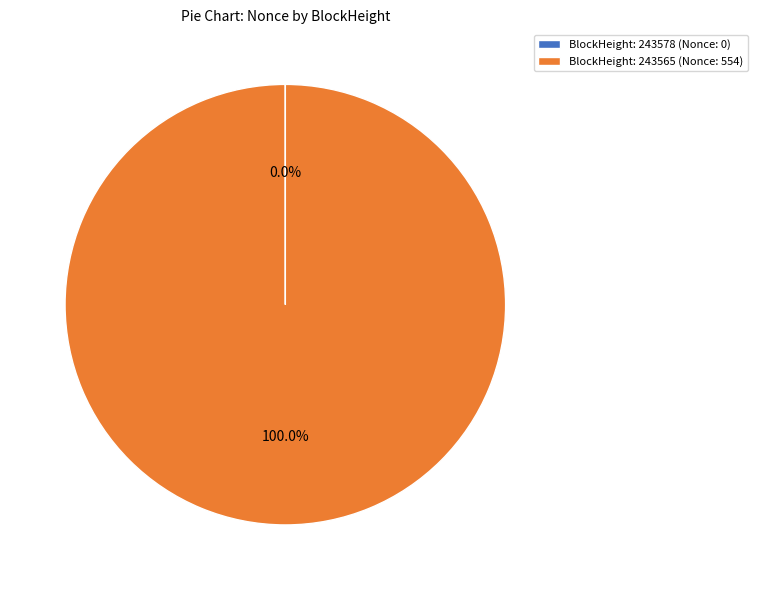

Which slice is the largest?

BlockHeight: 243565 (Nonce: 554)